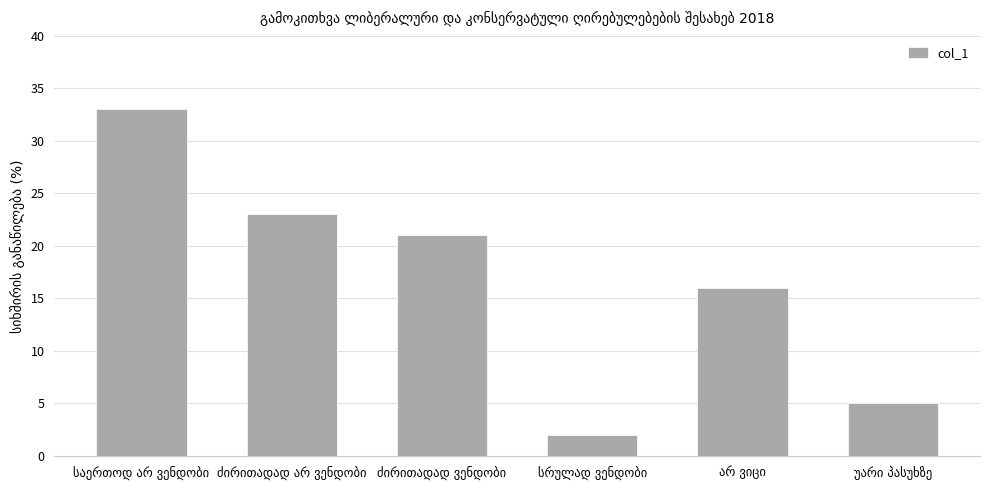

What is the greatest value displayed?

33